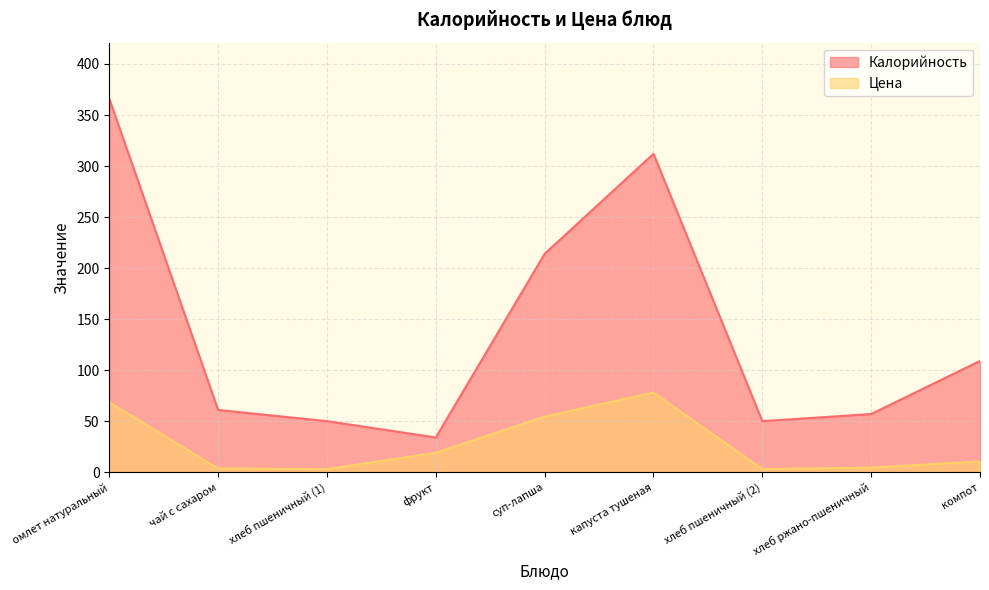

True or false: Калорийность and Цена intersect in this chart.

False